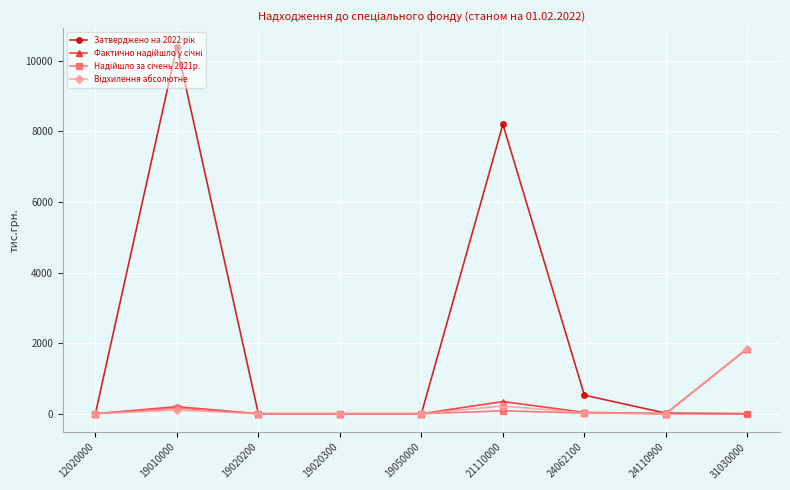

What is the spread (max minus min) of values at 31030000?

1846.8